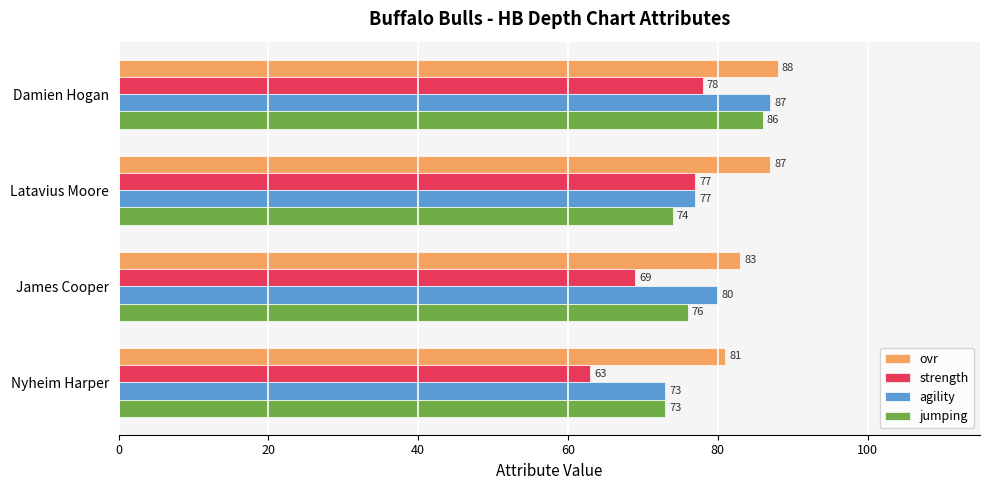

Read the ovr value at Nyheim Harper.

81